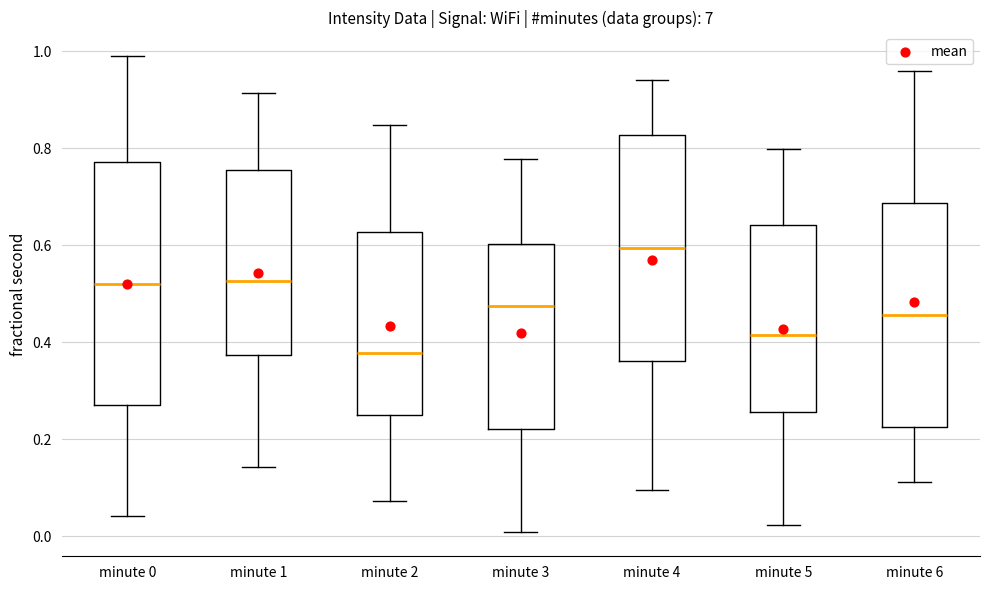

Which box's median line is the highest?

minute 4